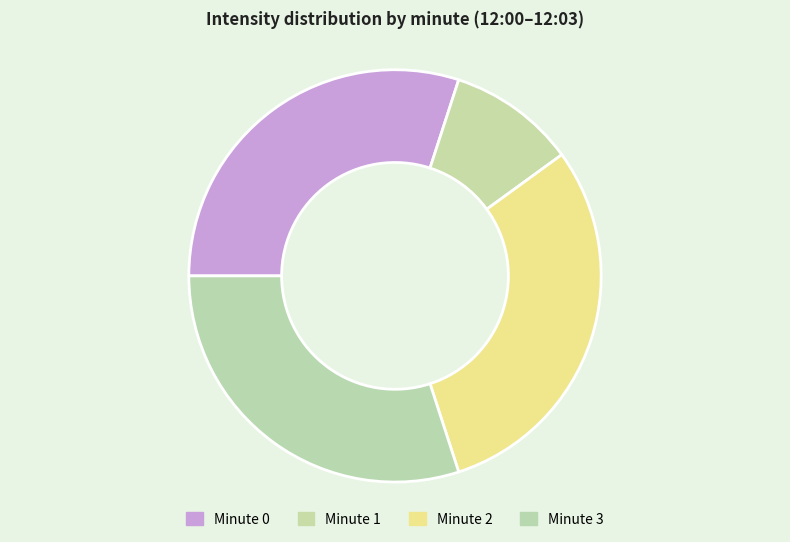

Does any single category account for the majority?

No